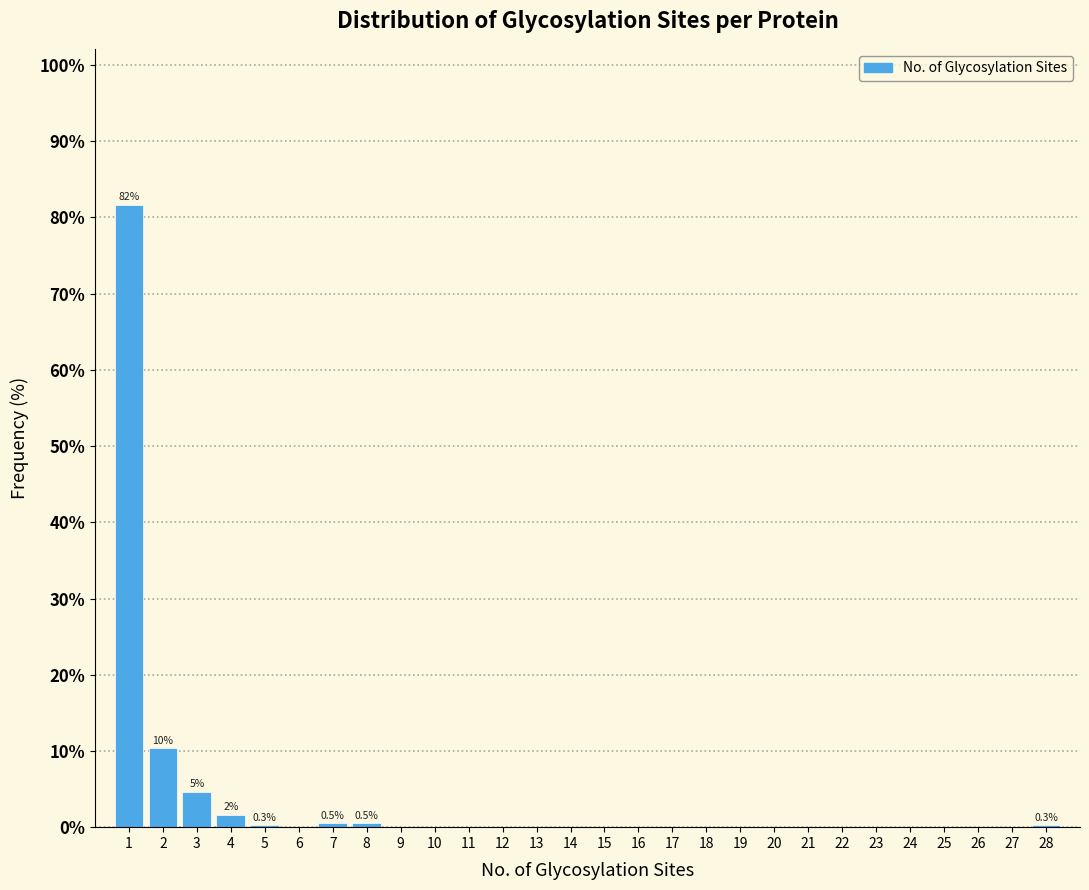

What is the sum of all values?

100.0